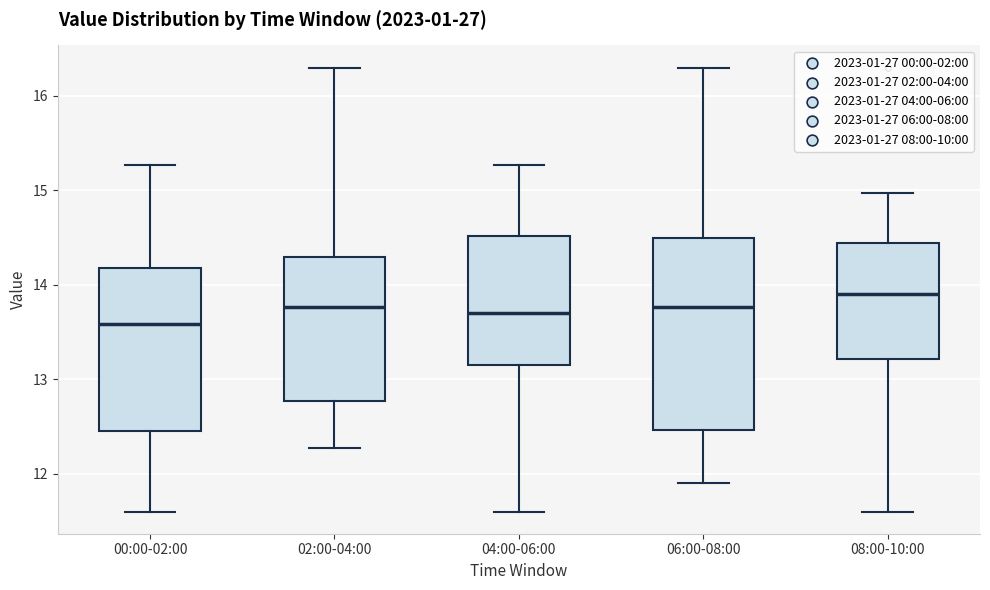

Which box is the tallest, from its lower edge to its upper edge?

06:00-08:00